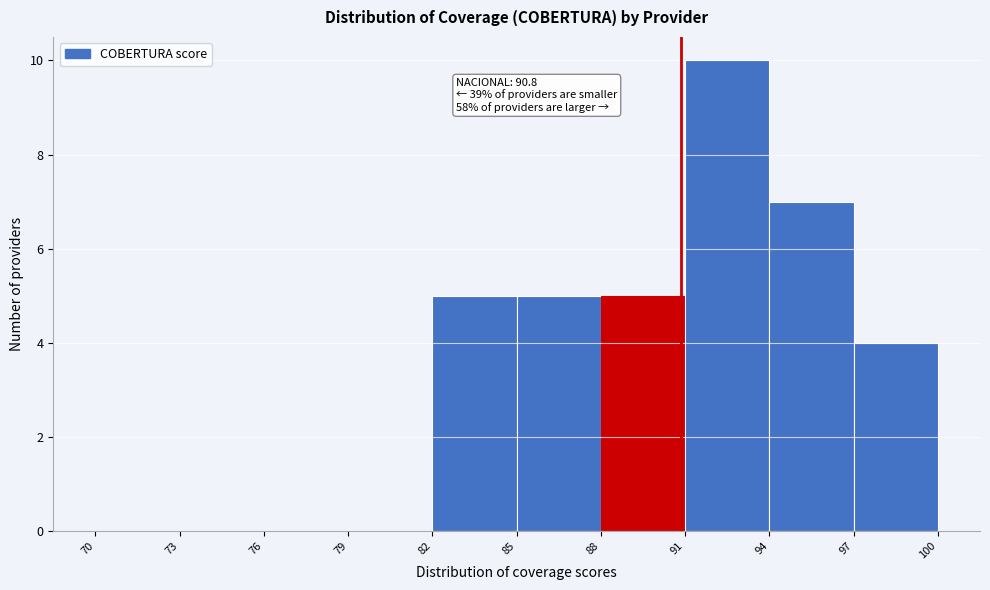

Over which range of the x-axis is the bar tallest?

91 to 94